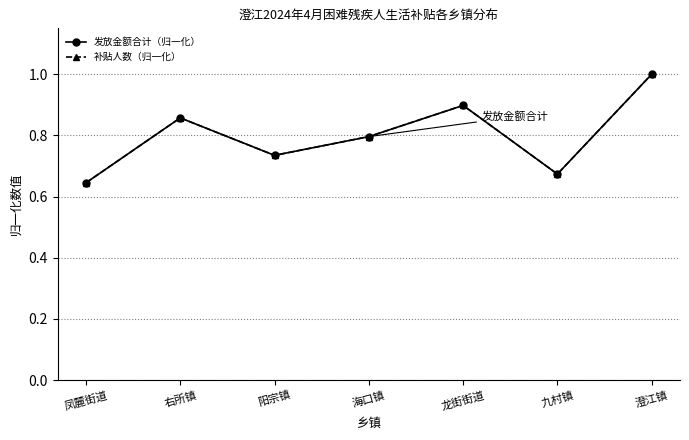

Does the chart have visible grid lines?

Yes